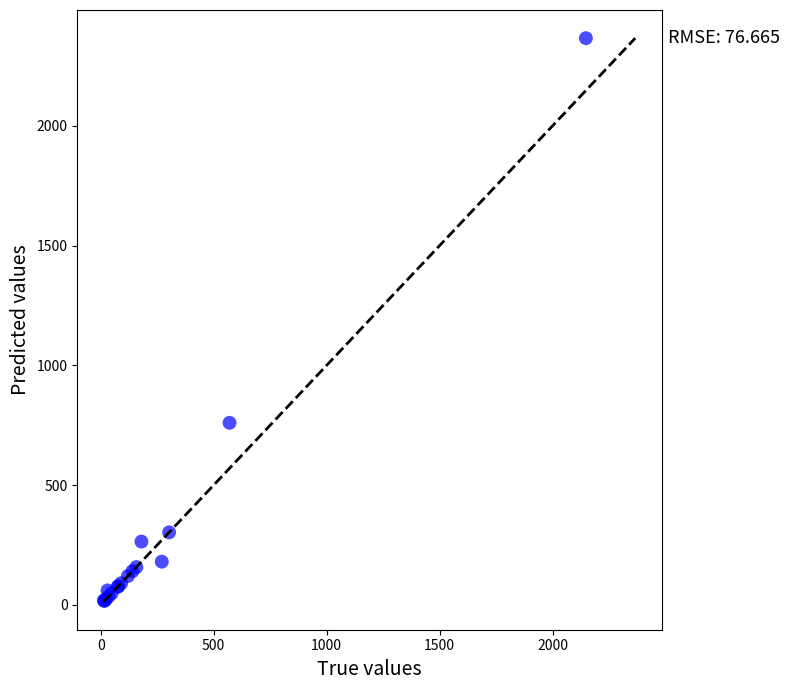

What Y value in the scatter plot is closest to 1191?

760.0